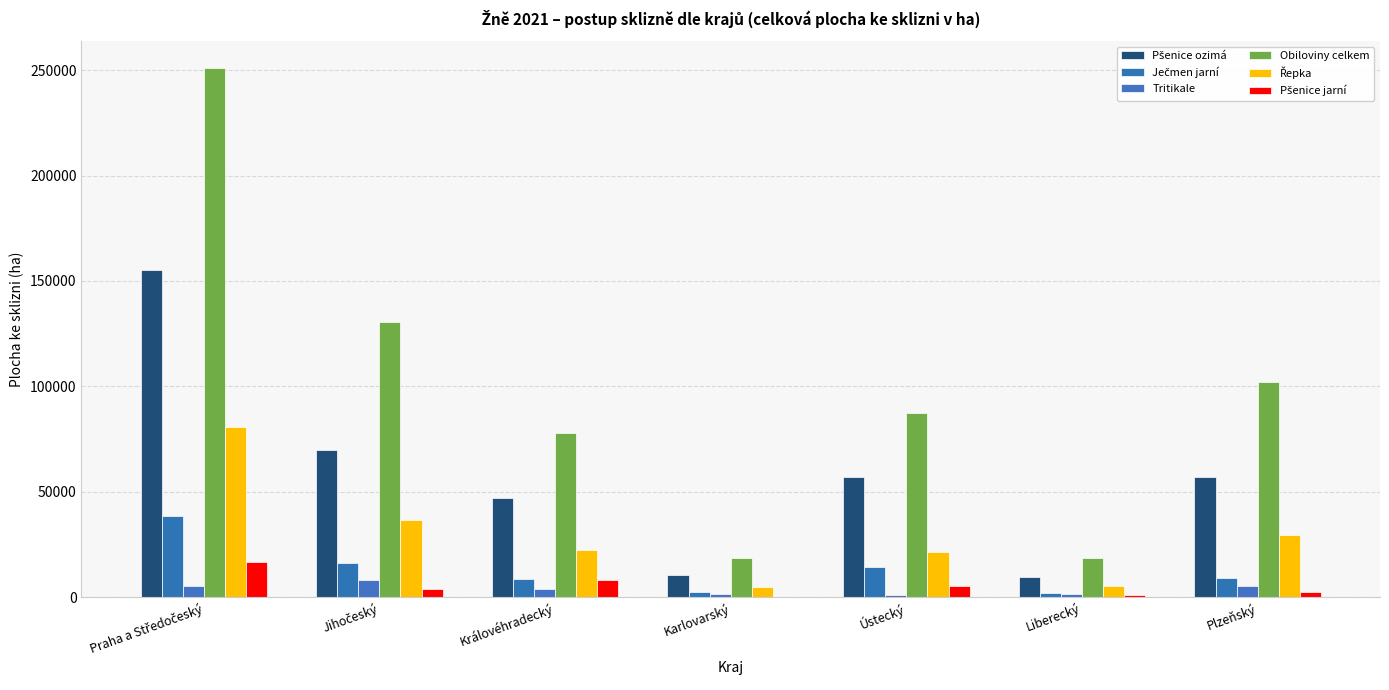

What is the label of the 6th bar from the left?

Liberecký